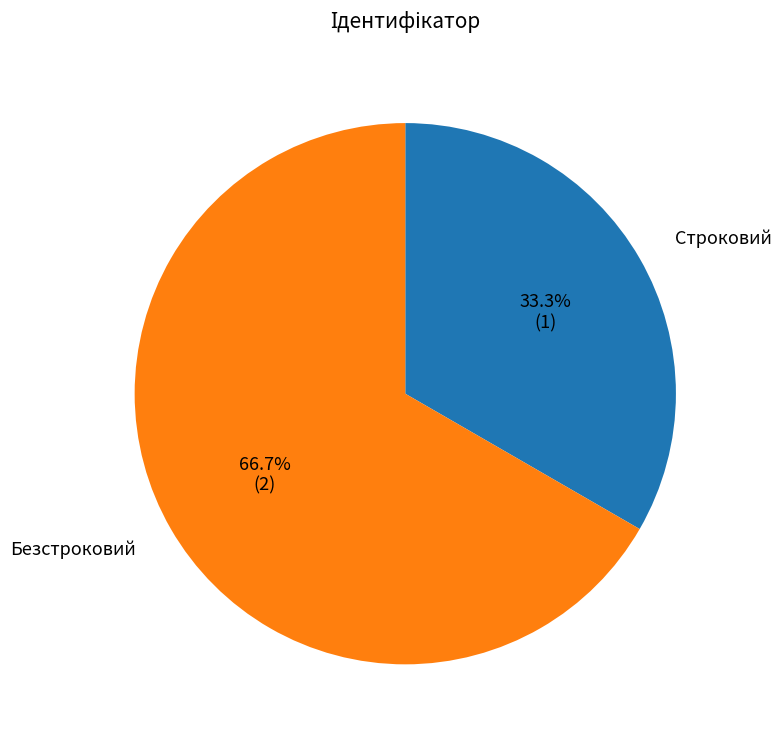

Is there any slice that represents more than half of the pie?

Yes